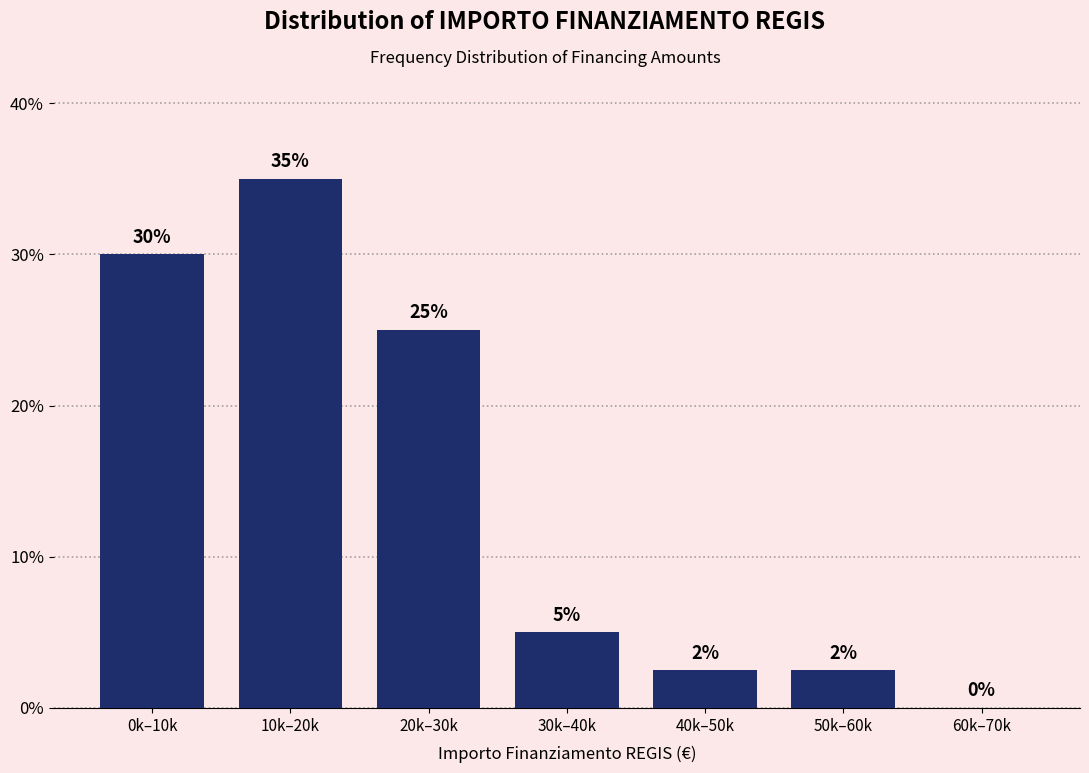

The chart shows a value of 25.0 at 20k–30k. True or false?

True